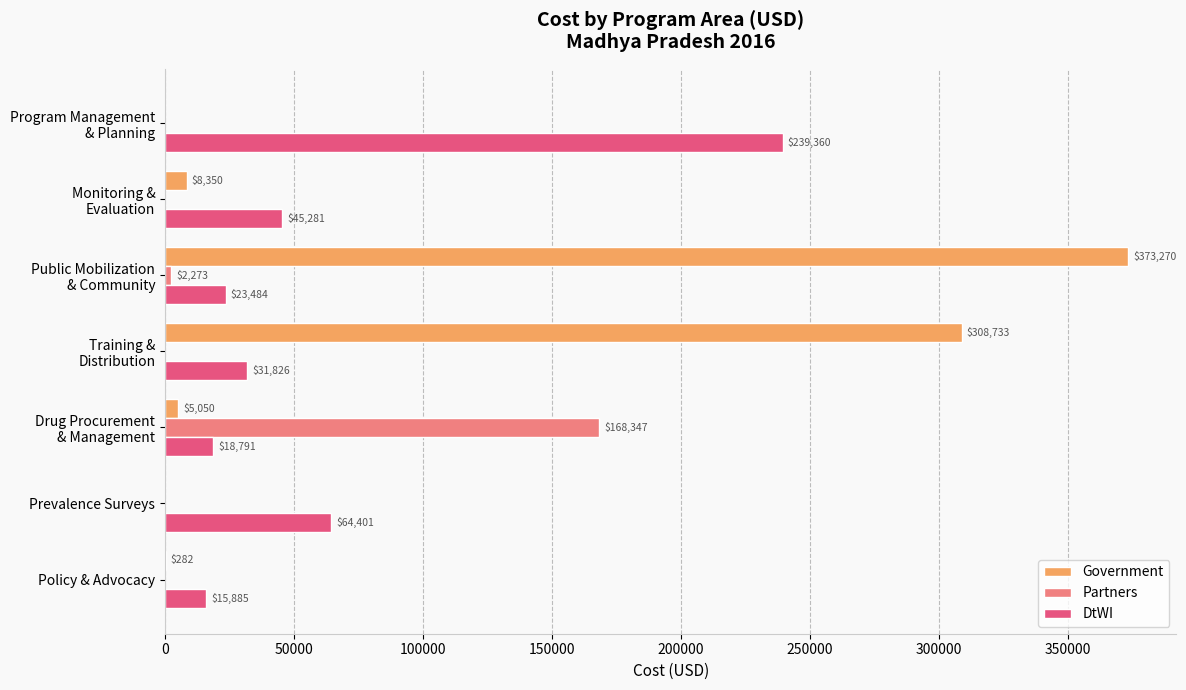

The value of Government at Prevalence Surveys is -185362.6. True or false?

False